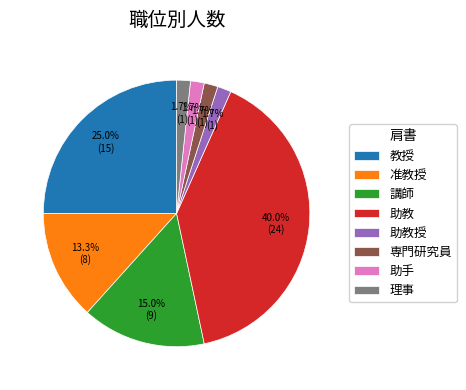

How many slices are in this pie chart?

8